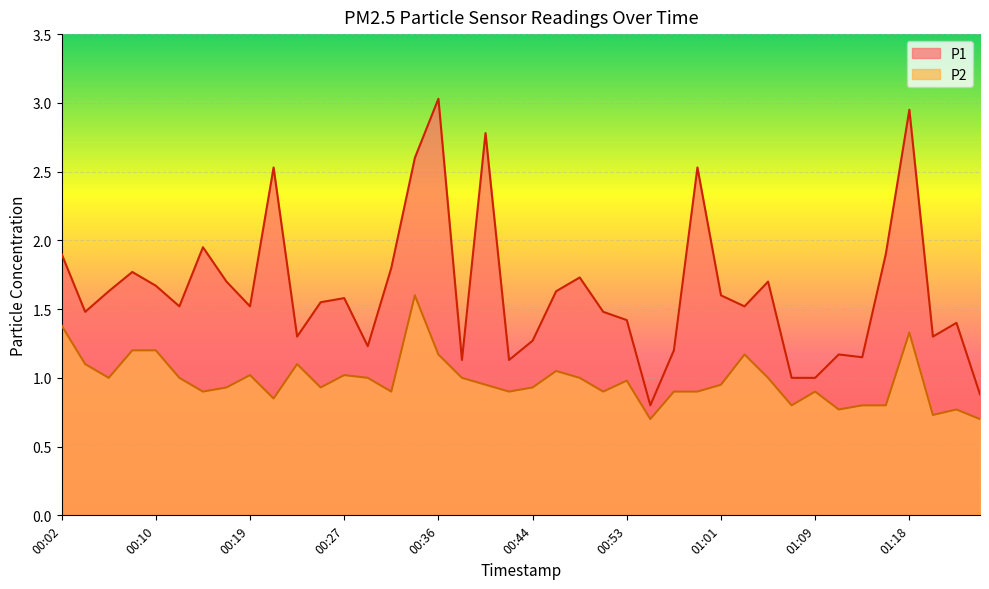

Reading left to right, transcribe all the data shown in this chart.

P1: 1.9	1.5	1.6	1.8	1.7	1.5	1.9	1.7	1.5	2.5	1.3	1.6	1.6	1.2	1.8	2.6	3.0	1.1	2.8	1.1	1.3	1.6	1.7	1.5	1.4	0.8	1.2	2.5	1.6	1.5	1.7	1.0	1.0	1.2	1.1	1.9	3.0	1.3	1.4	0.9
P2: 1.4	1.1	1.0	1.2	1.2	1.0	0.9	0.9	1.0	0.8	1.1	0.9	1.0	1.0	0.9	1.6	1.2	1.0	0.9	0.9	0.9	1.1	1.0	0.9	1.0	0.7	0.9	0.9	0.9	1.2	1.0	0.8	0.9	0.8	0.8	0.8	1.3	0.7	0.8	0.7